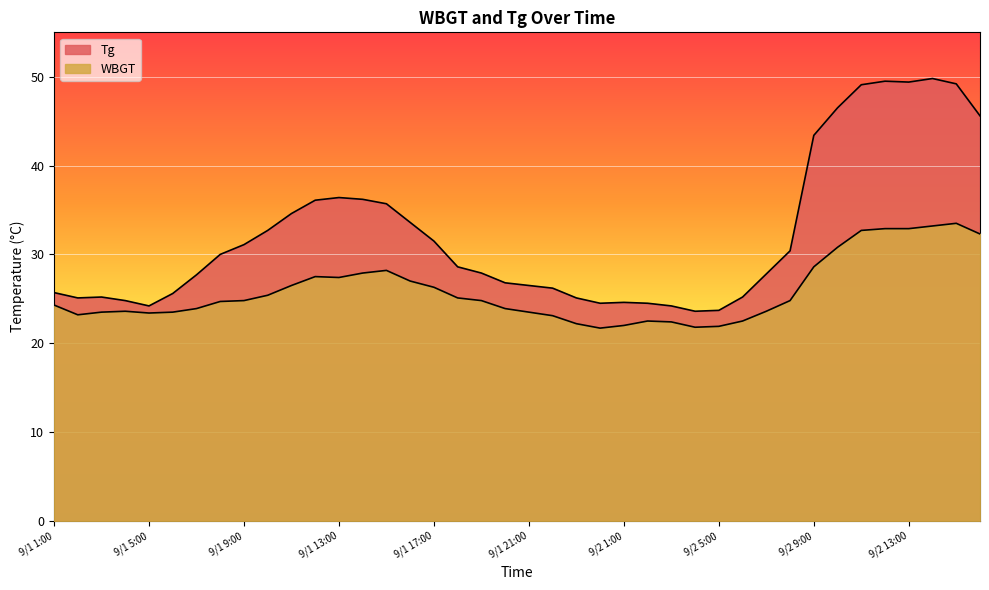

At which category is the sum across all series the highest?

9/2 14:00